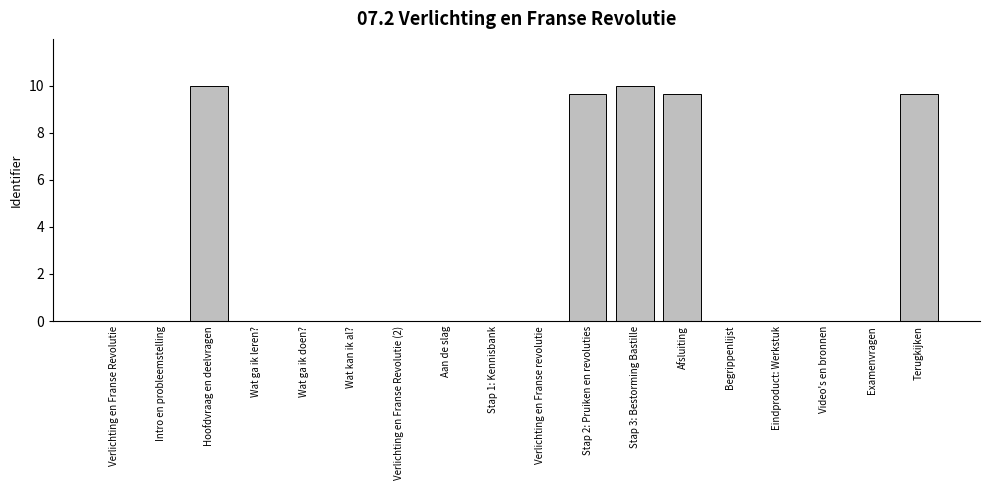

The value at Wat kan ik al? is 0.0. True or false?

True